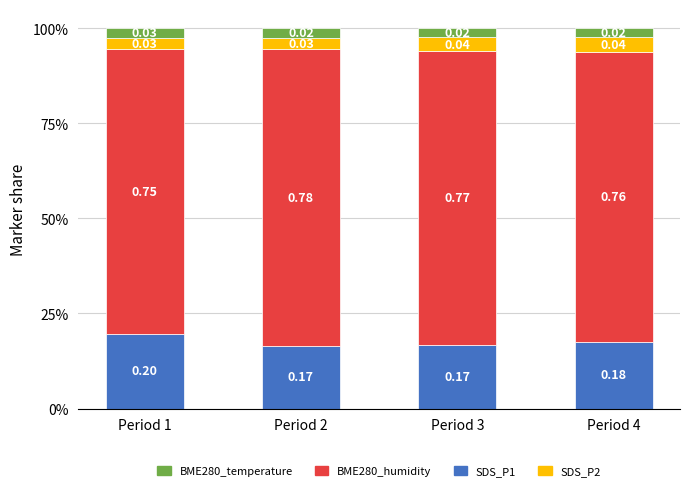

Is it true that SDS_P1 equals 0.2 at Period 4?

False